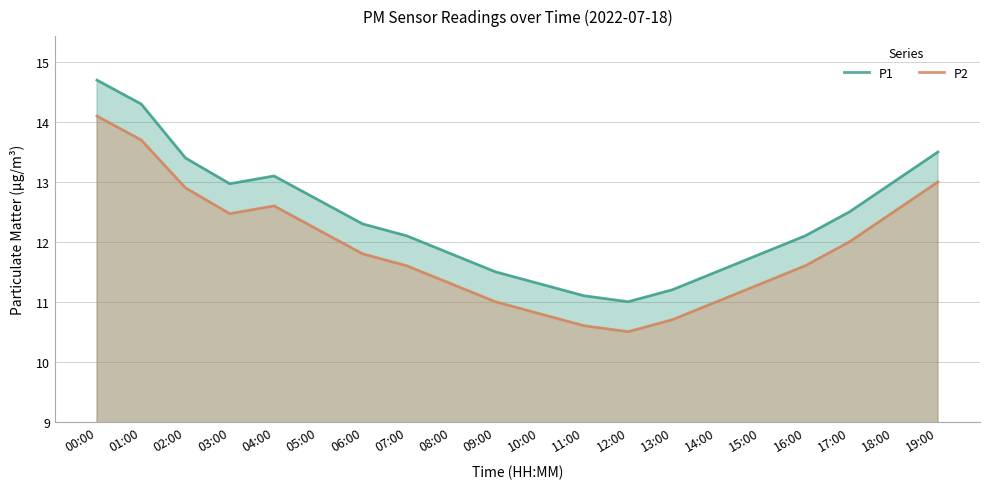

What are all the series names shown in the legend?

P1, P2